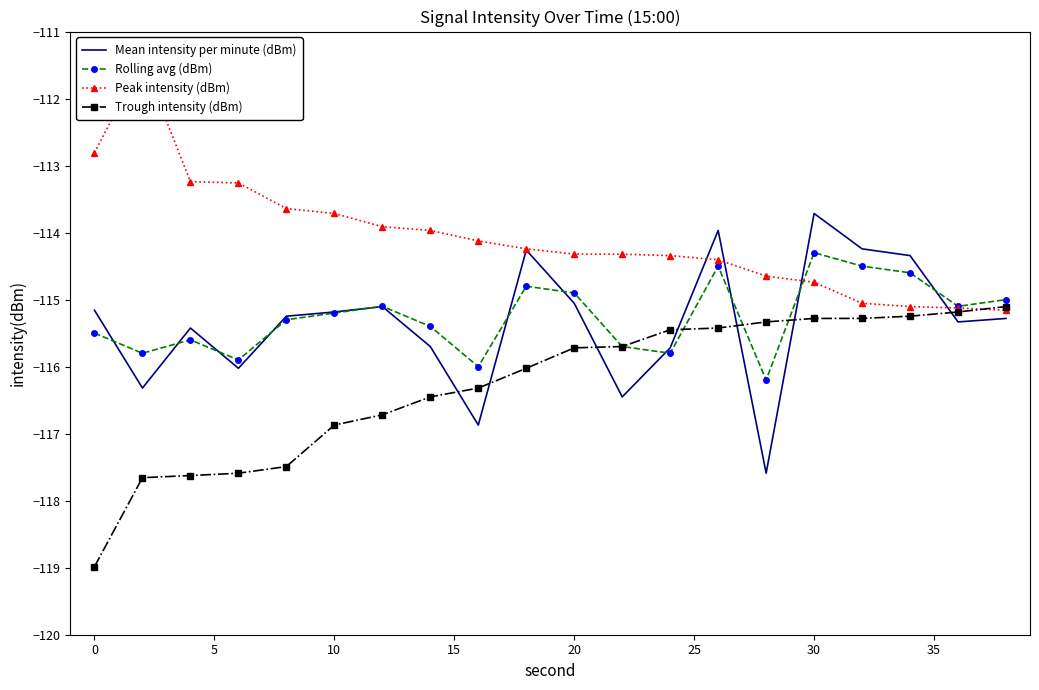

How many categories are shown in the chart?

20